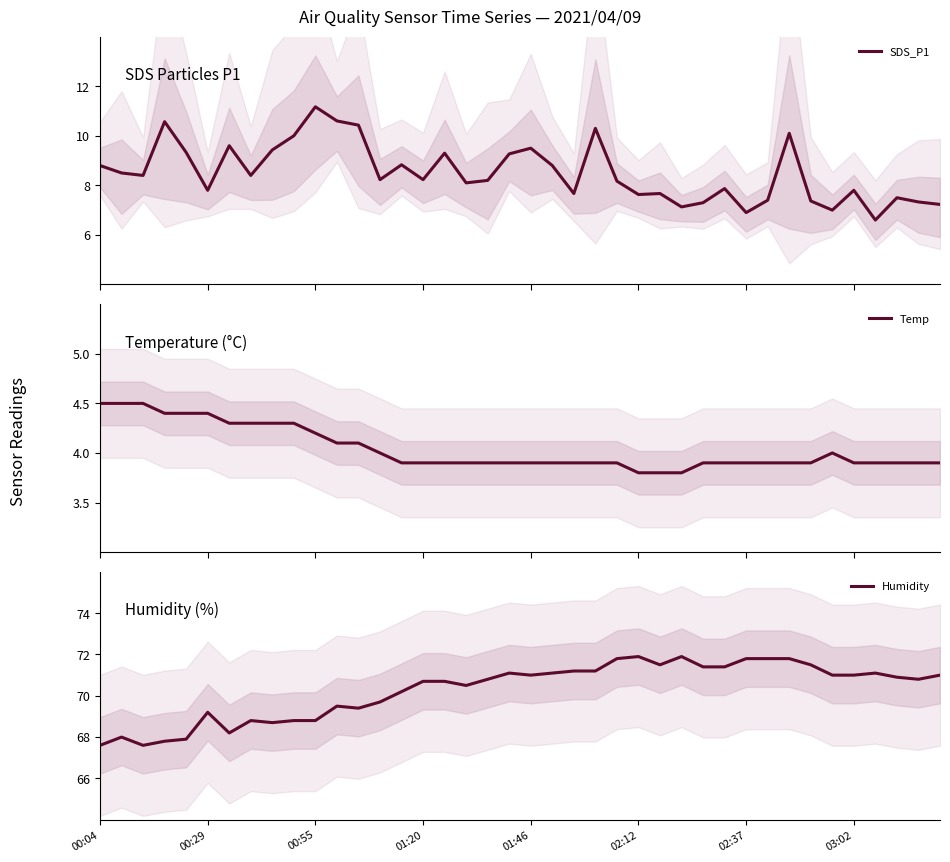

True or false: Humidity has a value of 46.2 at 02:37.

False